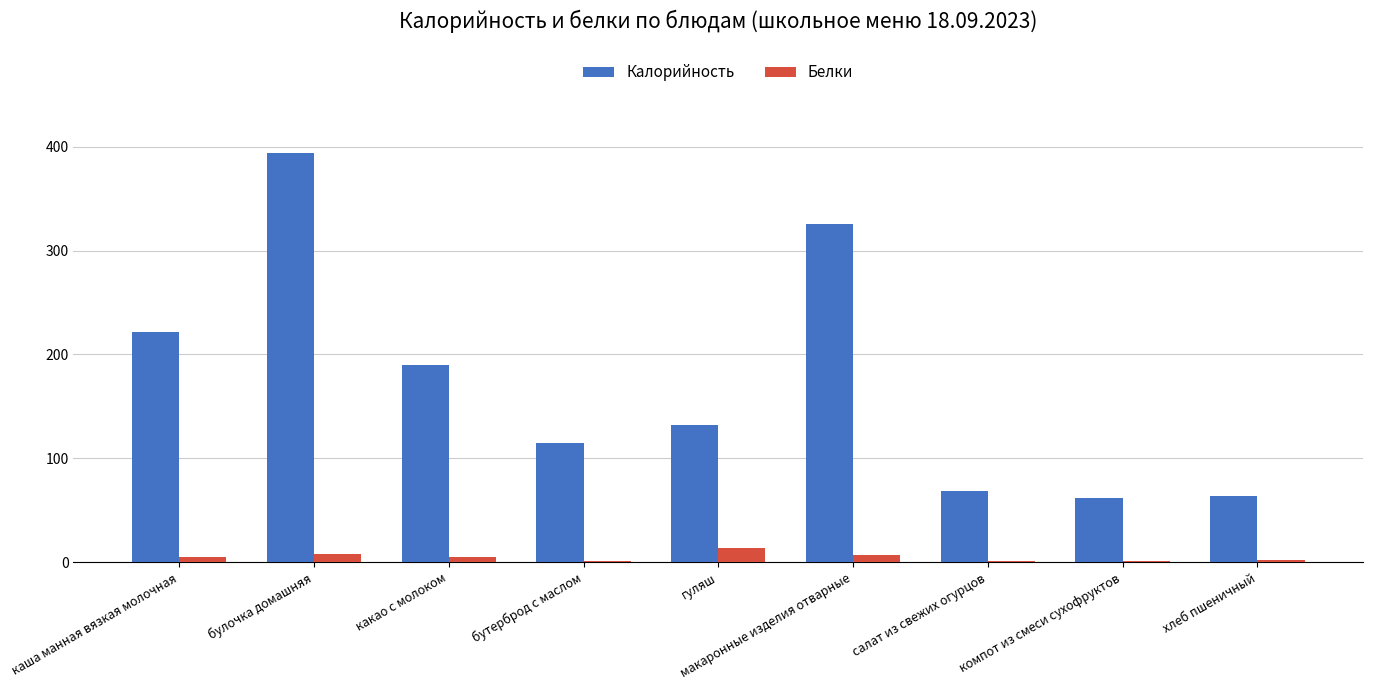

What is the maximum value for Калорийность?

394